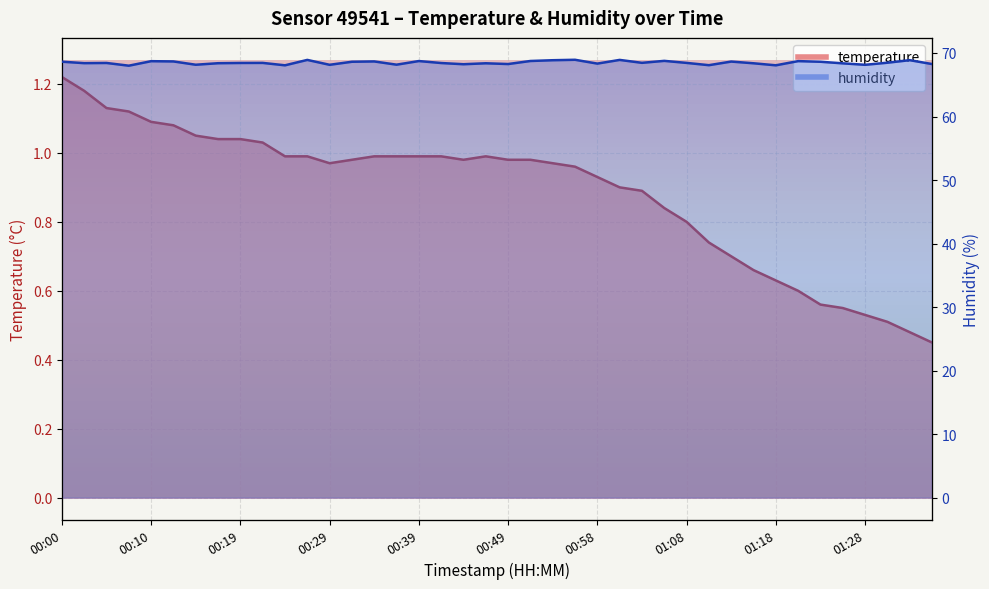

Between 00:22 and 01:30, which is larger?

00:22